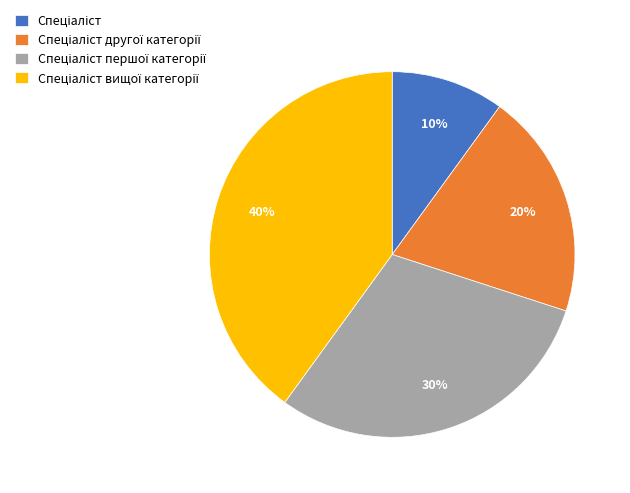

To the nearest percent, what is the average slice percentage?

25%